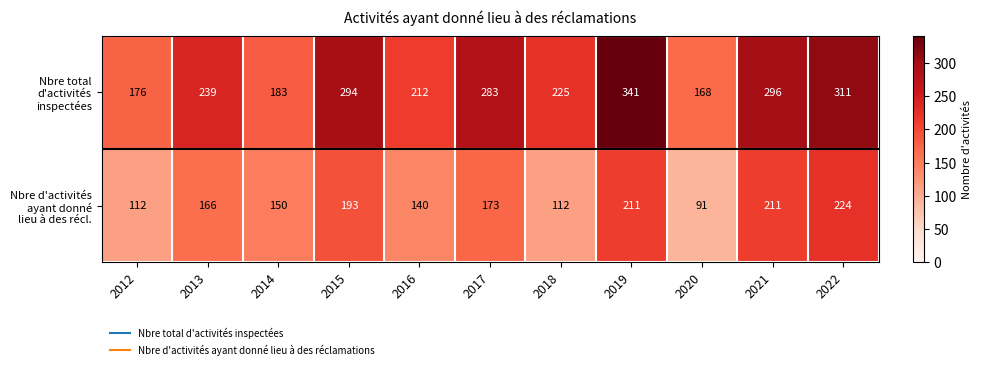

Which category has the lowest value across all series?

2020